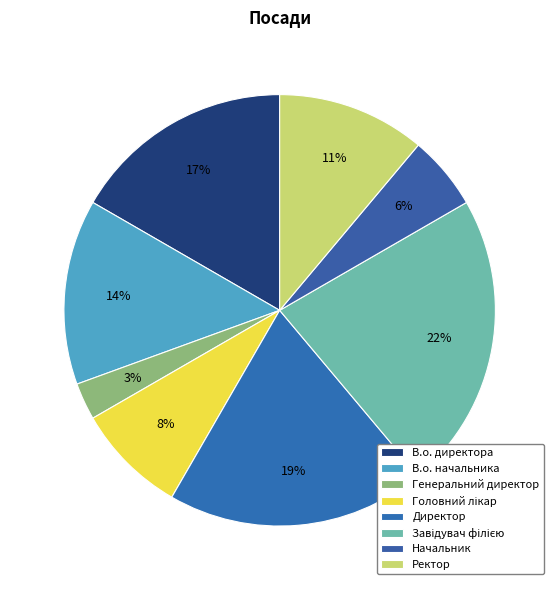

Is Директор the majority of the pie?

No